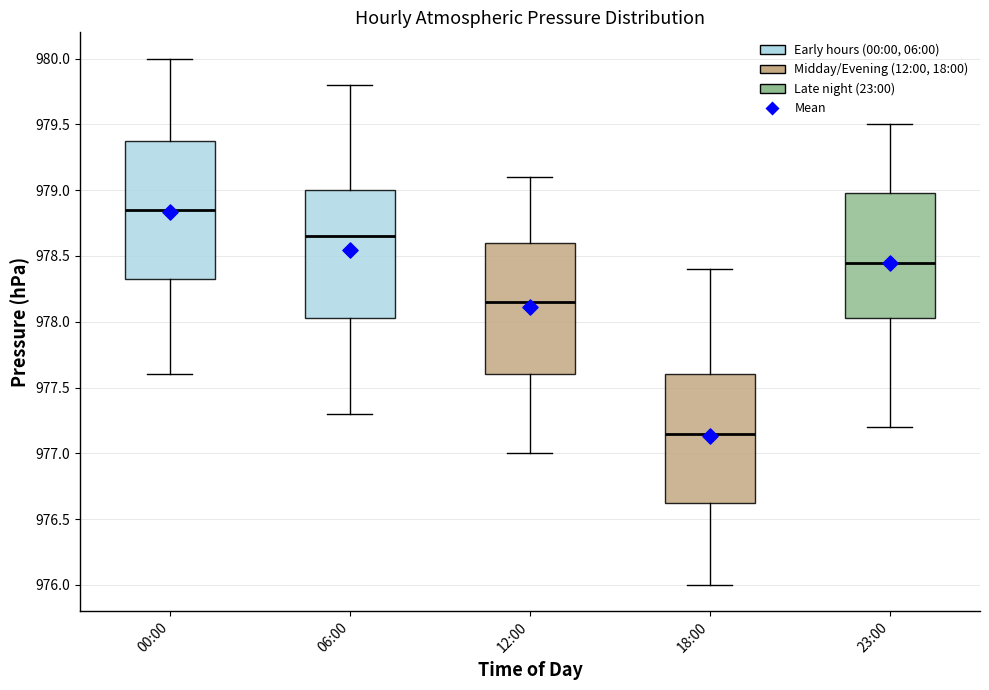

Which box's median line is the lowest?

18:00